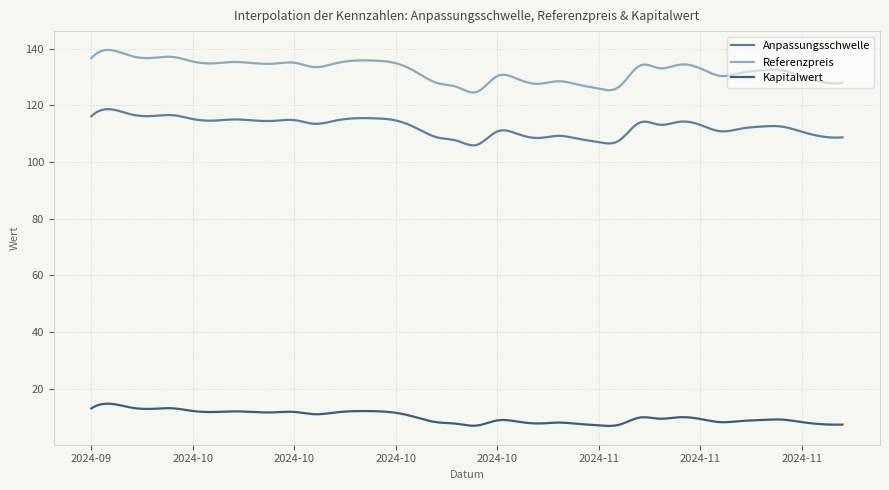

Which series has the largest total across all categories?

Referenzpreis